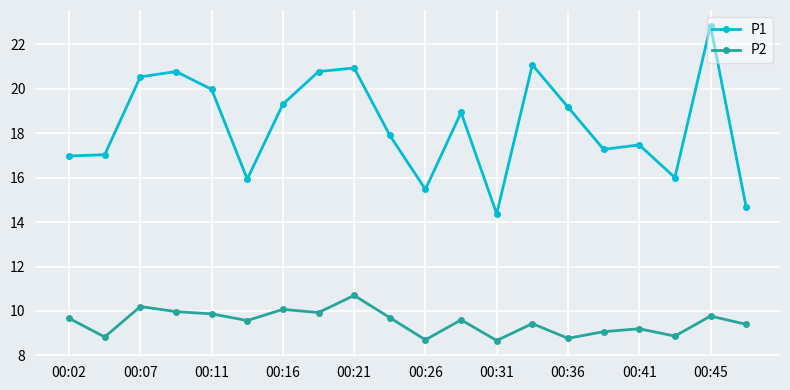

What is the value of the P1 point at the 8th from the left?

20.8